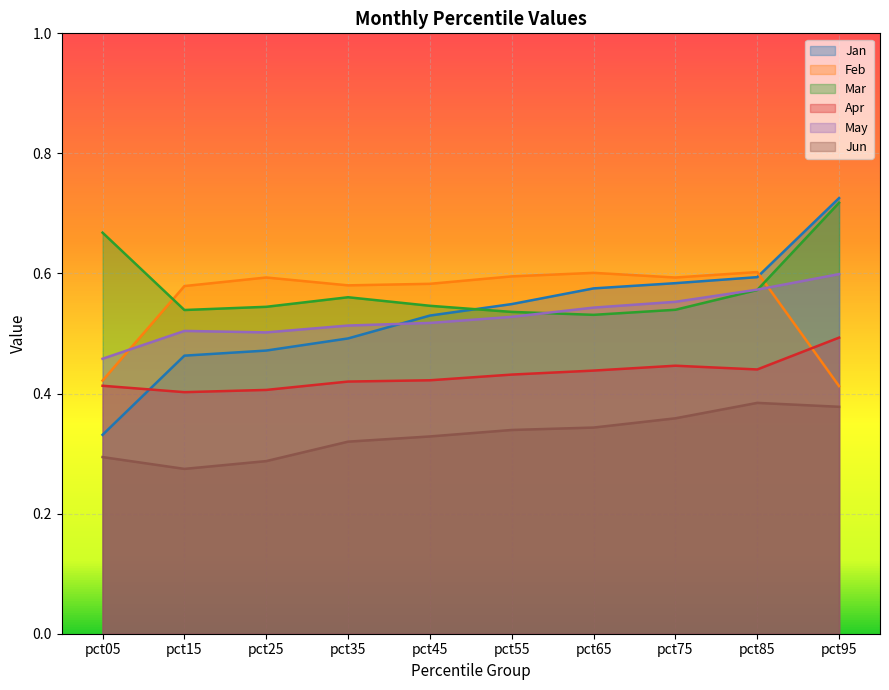

What is the value of the Apr point at the 4th from the left?

0.4